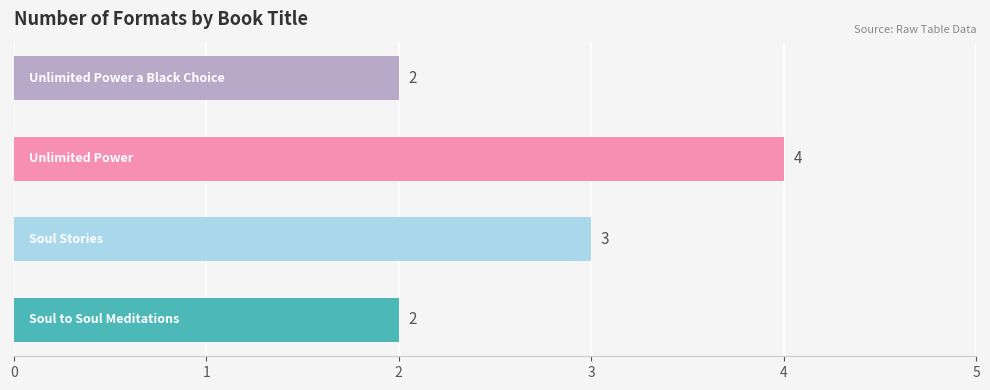

Reading top to bottom, extract all data points from this chart.

2	4	3	2